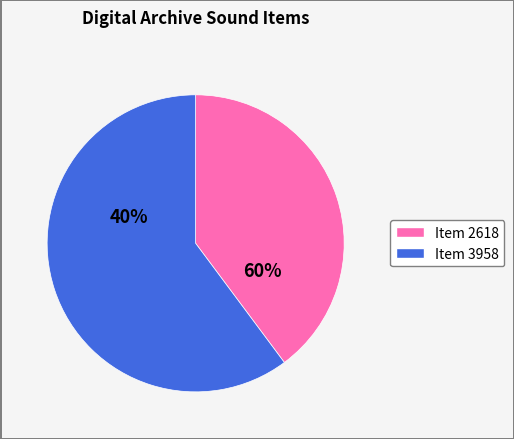

To the nearest percent, what percentage of the pie is Item 2618?

40%